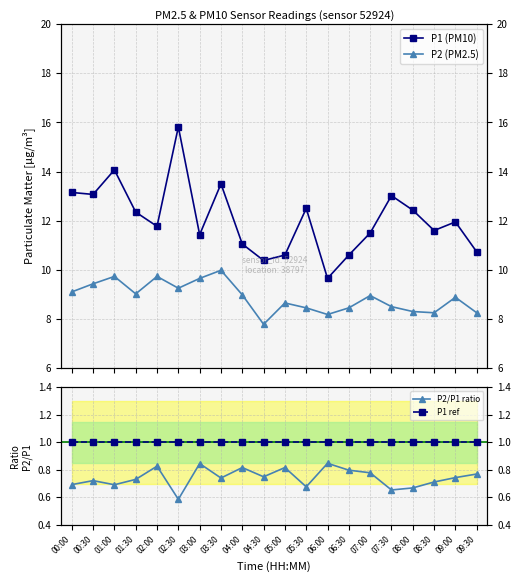

How many interior local peaks does the P1 (PM10) series have?

6